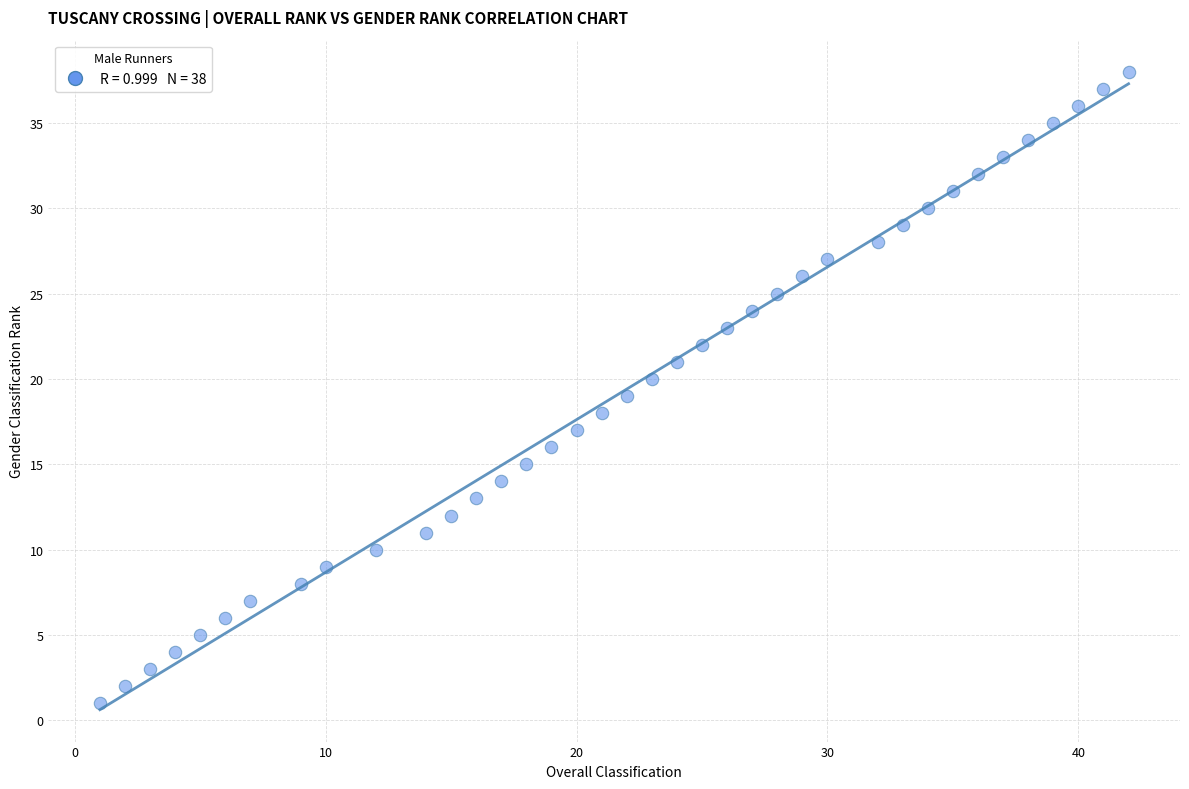

What is the range of X values (max minus min)?

41